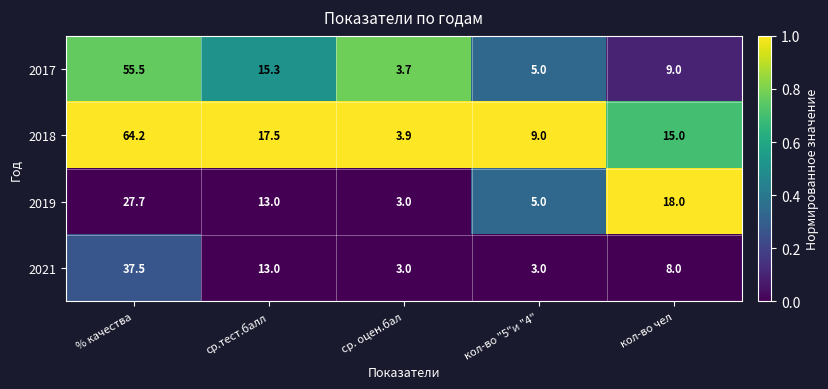

How many series are shown in this chart?

4